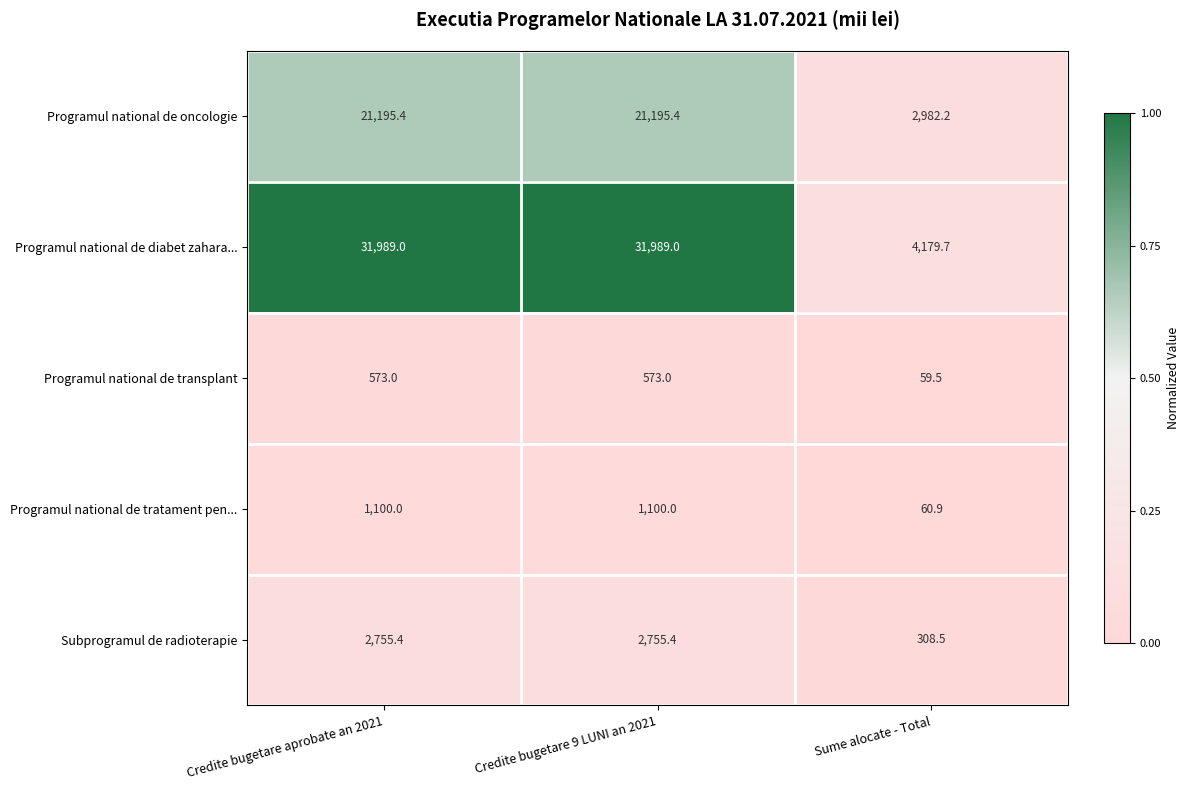

What is the spread (max minus min) of values at Sume alocate - Total?

4120.2